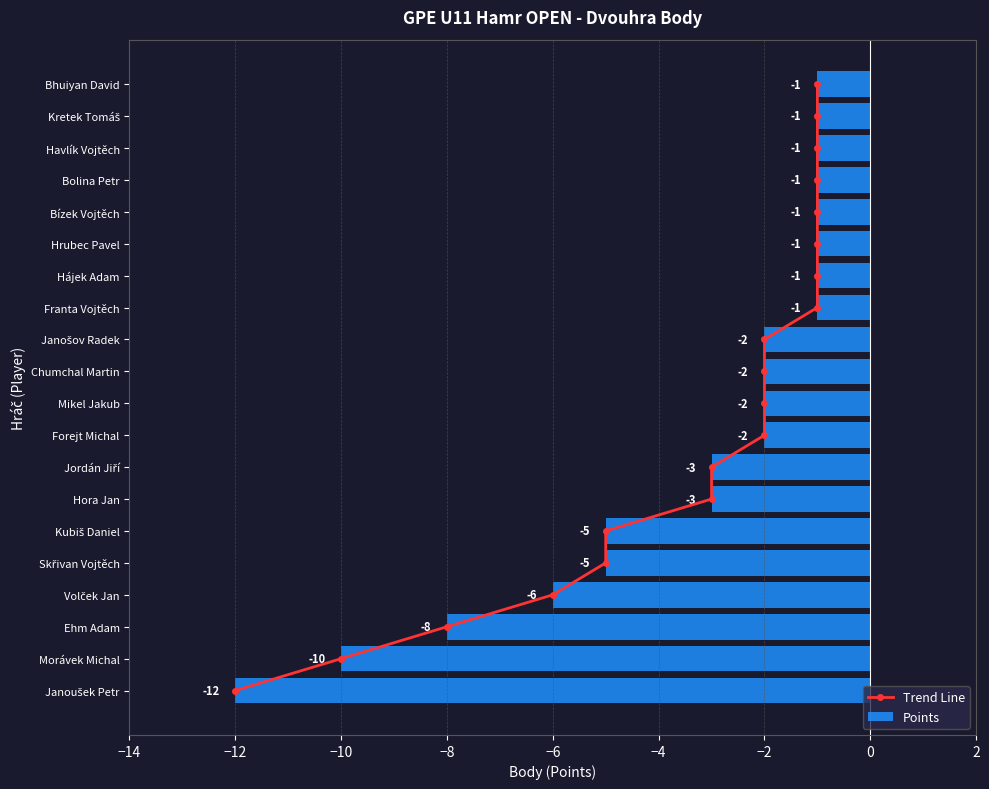

Which series has the largest total across all categories?

Trend Line